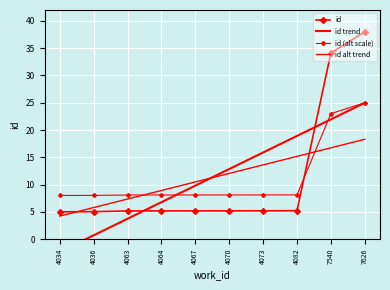

True or false: id alt trend has more than 0 interior local peaks.

False